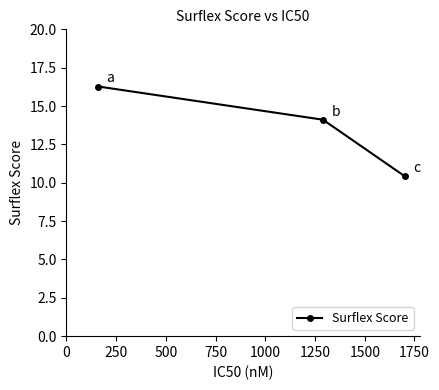

What is the difference between the second highest and minimum values?

3.7